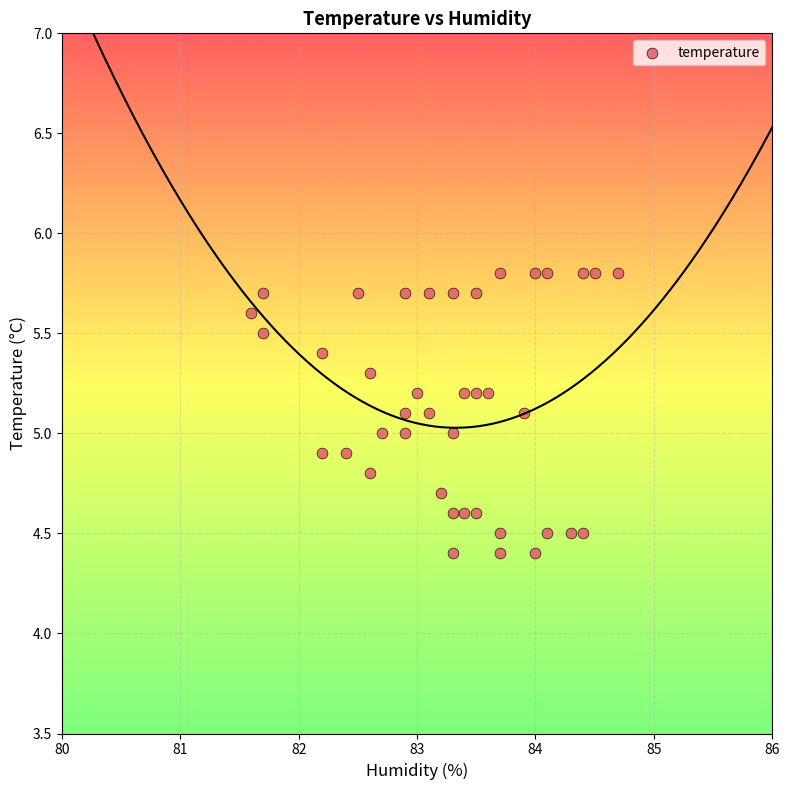

What is the range of Y values (max minus min)?

1.4